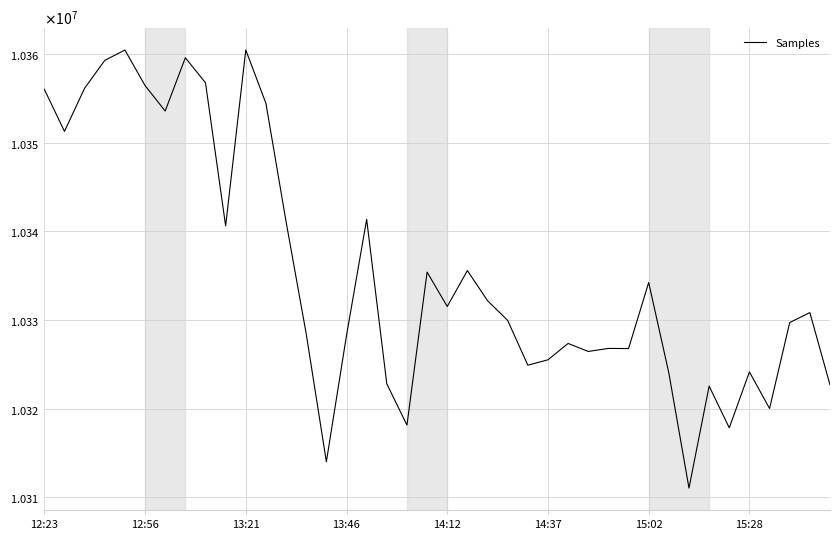

Does the chart display data point markers on the line(s)?

No